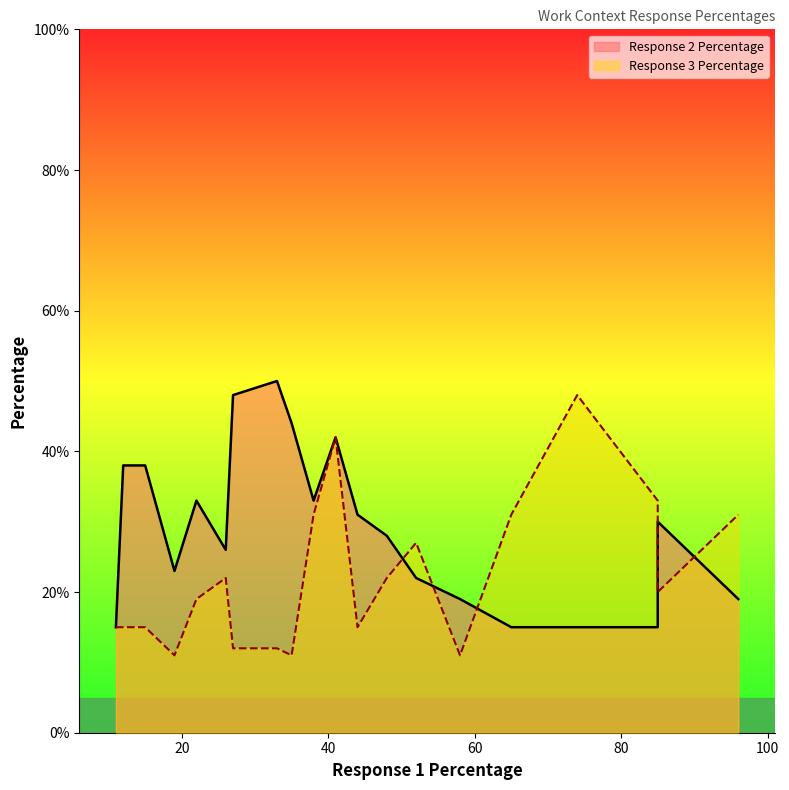

The Response 3 Percentage series shows 15 at 44. True or false?

True